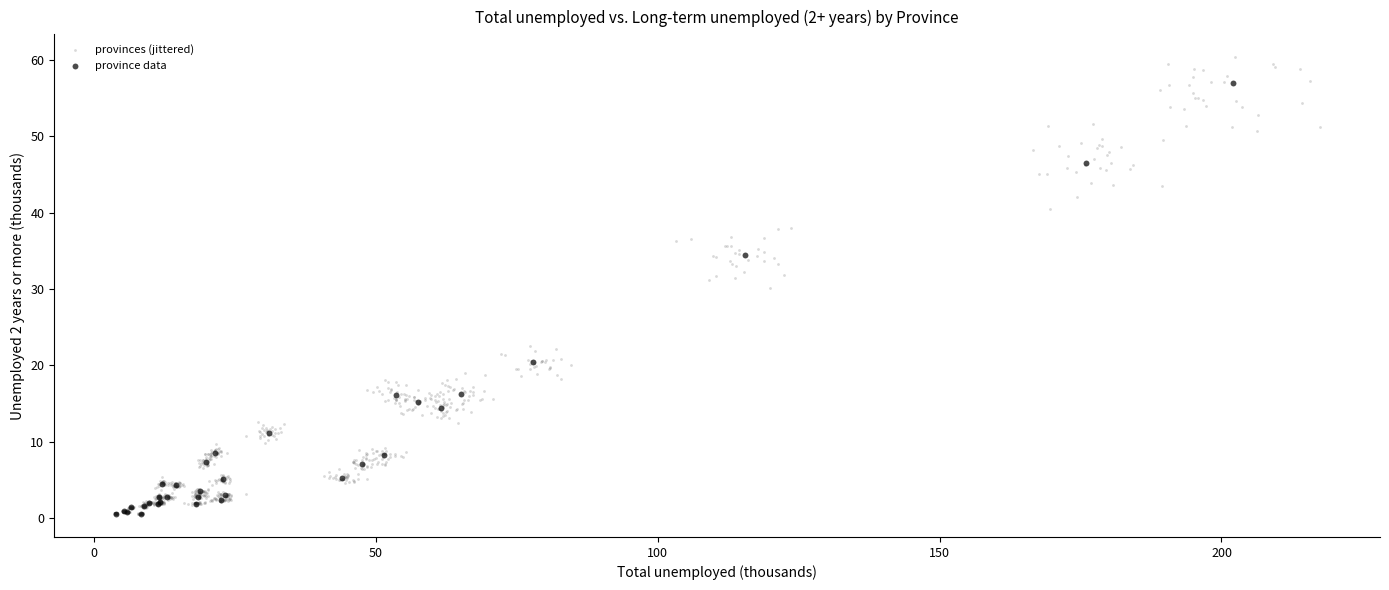

Which series has the widest spread of Y values?

provinces (jittered)